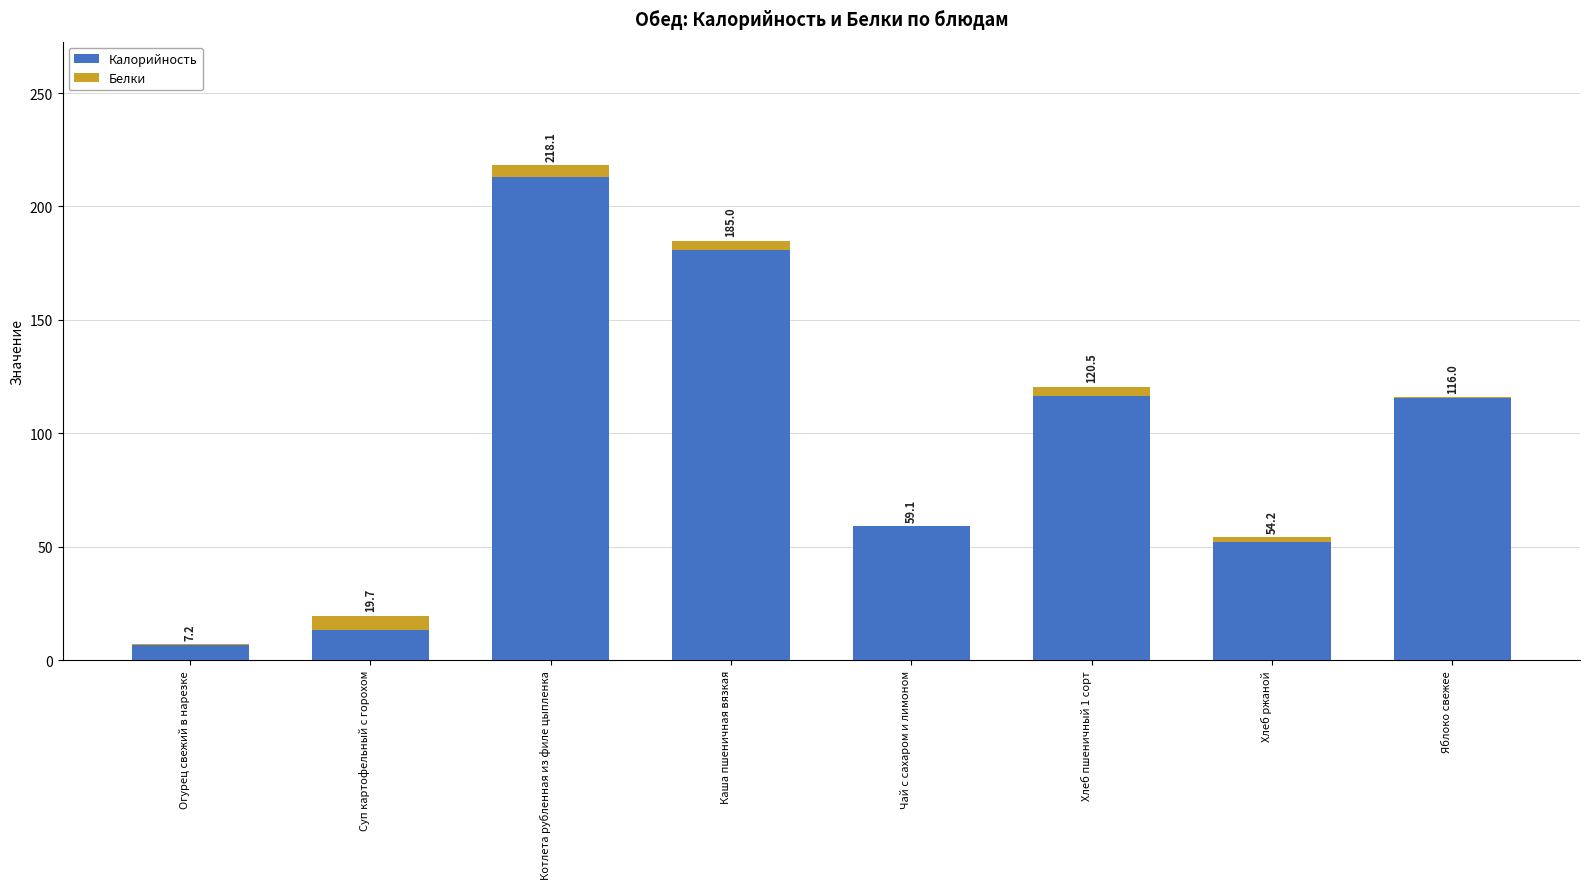

What are all the series names shown in the legend?

Калорийность, Белки